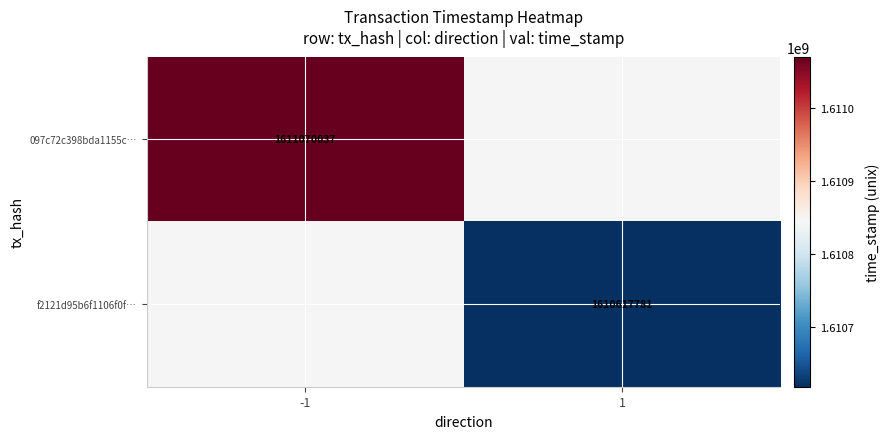

The f2121d95b6f1106f0f… series shows 419848459 at 1. True or false?

False